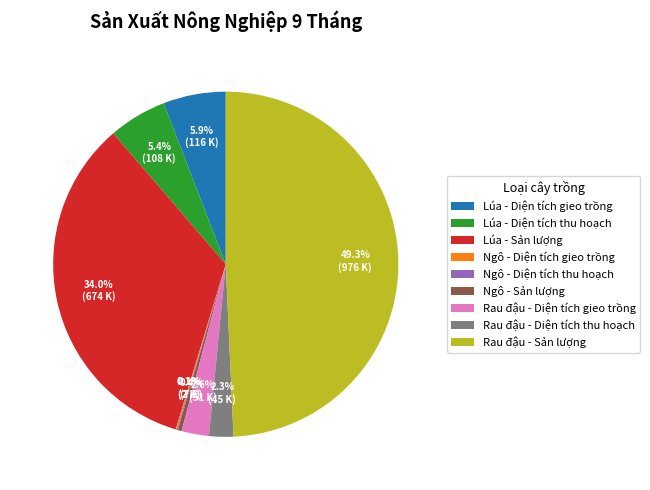

What is the total percentage of Ngô - Sản lượng and Lúa - Sản lượng?

34.4%